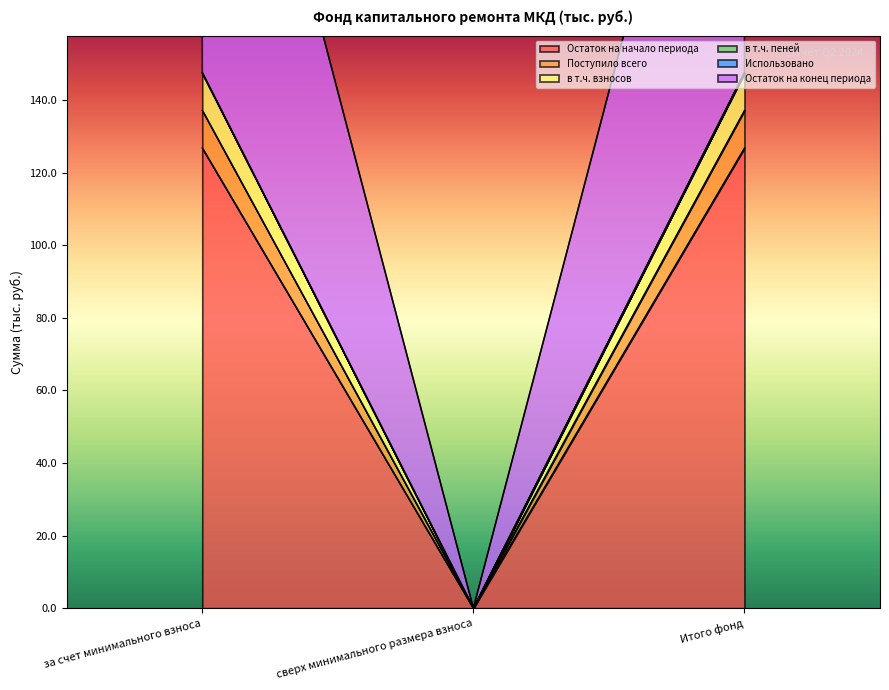

List the labels in order of в т.ч. пеней value, largest first.

за счет минимального взноса, Итого фонд, сверх минимального размера взноса